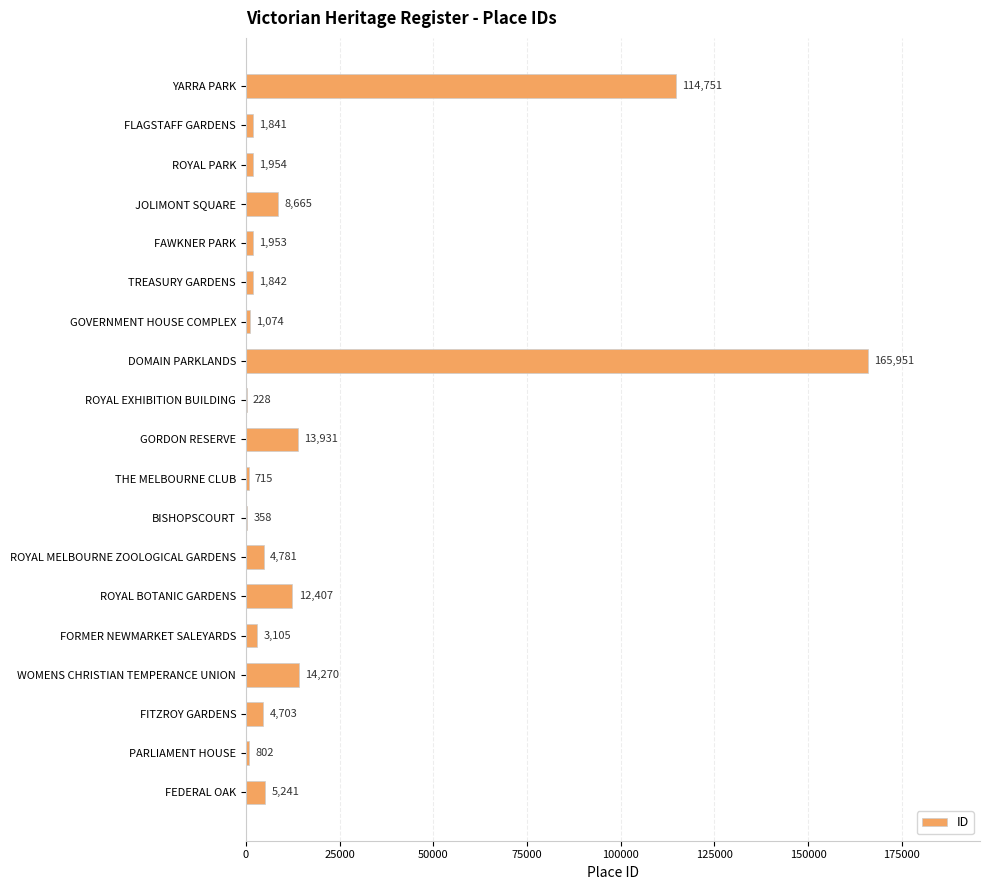

Which has a higher value, FITZROY GARDENS or ROYAL MELBOURNE ZOOLOGICAL GARDENS?

ROYAL MELBOURNE ZOOLOGICAL GARDENS